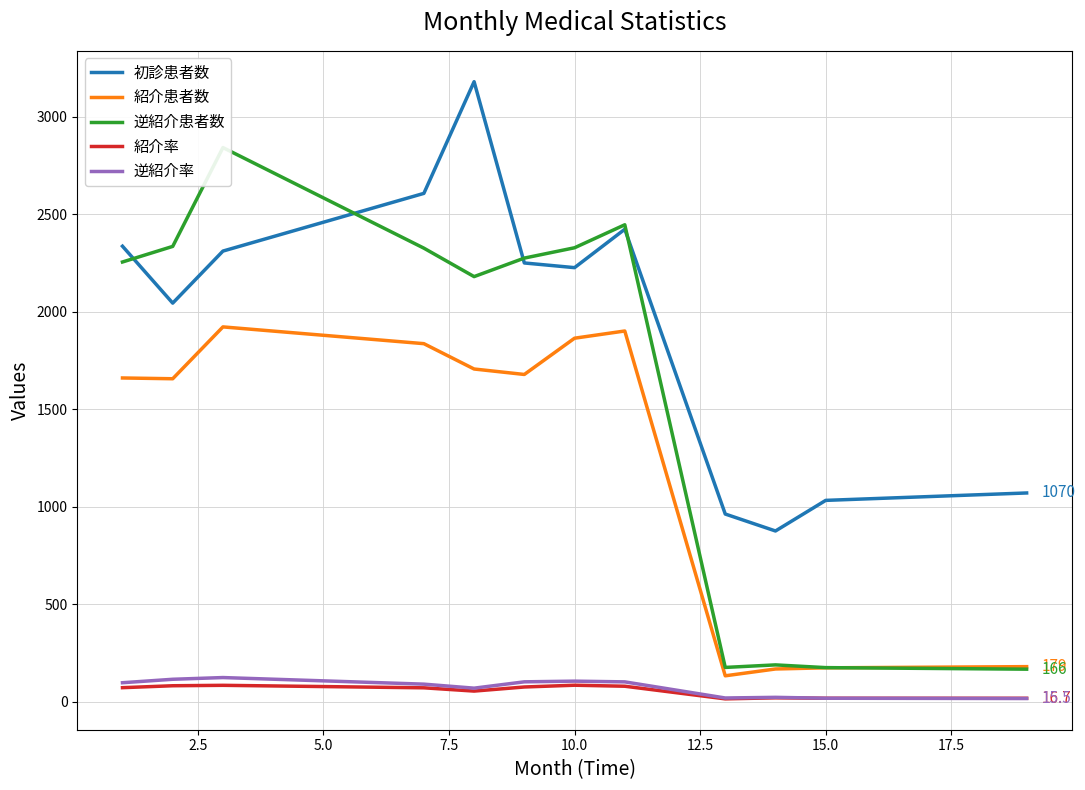

Reading left to right, transcribe all the data shown in this chart.

初診患者数: 2336.0	2044.0	2311.0	2607.0	3180.0	2250.0	2226.0	2423.0	962.0	875.0	1032.0	1070.0
紹介患者数: 1660.0	1656.0	1922.0	1836.0	1706.0	1678.0	1864.0	1901.0	132.0	167.0	173.0	179.0
逆紹介患者数: 2255.0	2335.0	2842.0	2326.0	2180.0	2275.0	2328.0	2446.0	175.0	188.0	174.0	166.0
紹介率: 71.1	81.0	83.2	70.4	53.6	74.6	83.7	78.5	13.7	19.1	16.8	16.7
逆紹介率: 96.5	114.2	123.0	89.2	68.6	101.1	104.6	100.9	18.2	21.5	16.9	15.5